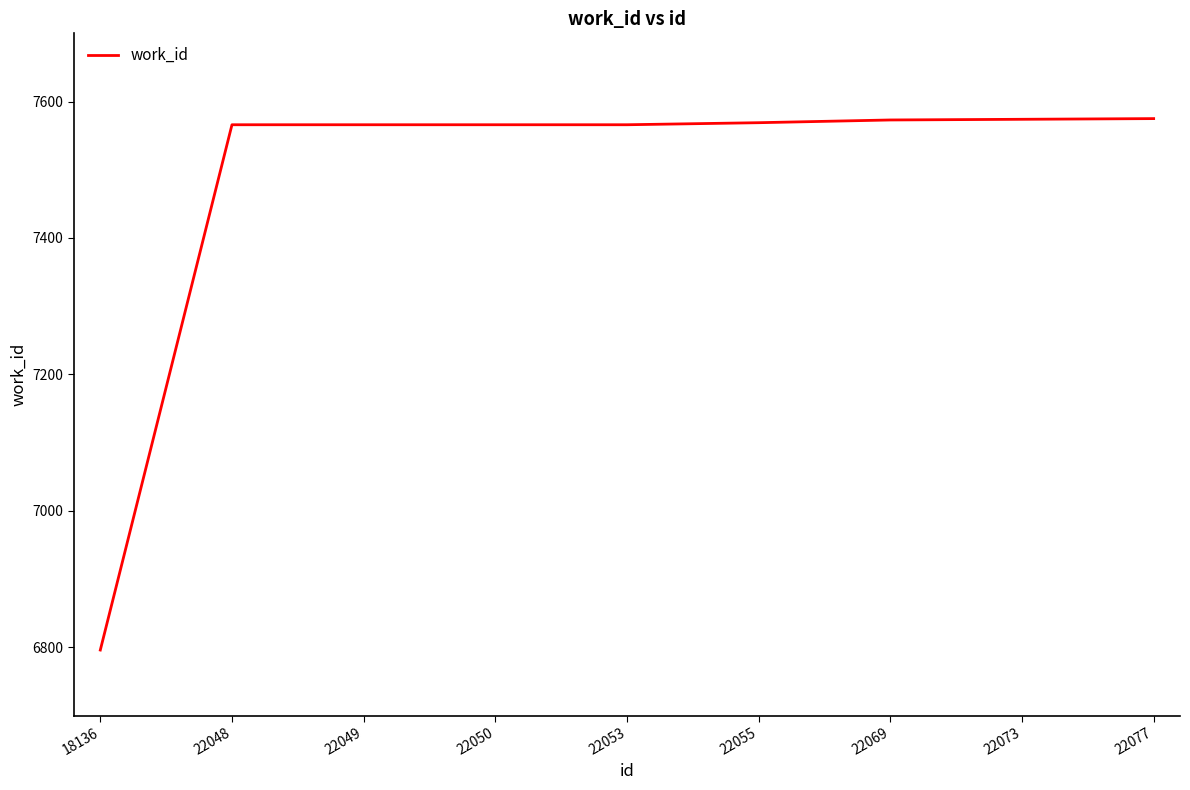

What is the maximum value shown in the chart?

7575